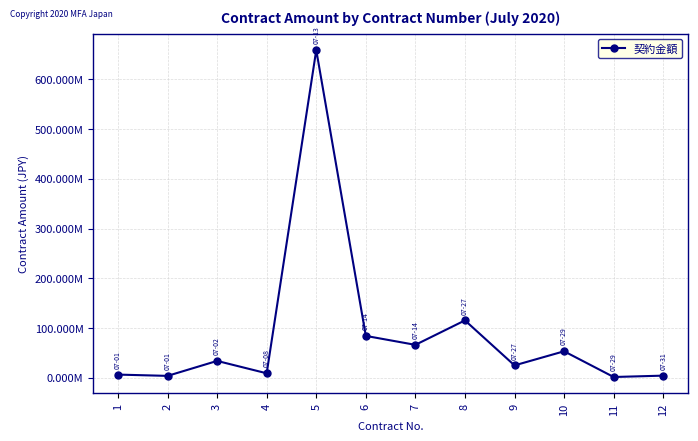

How many points are lower than both their immediate neighbors (excluding endpoints)?

5